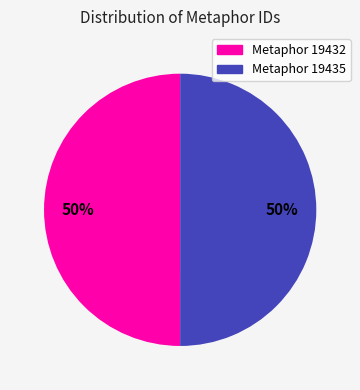

Is the sum of Metaphor 19435 and Metaphor 19432 greater than half?

Yes